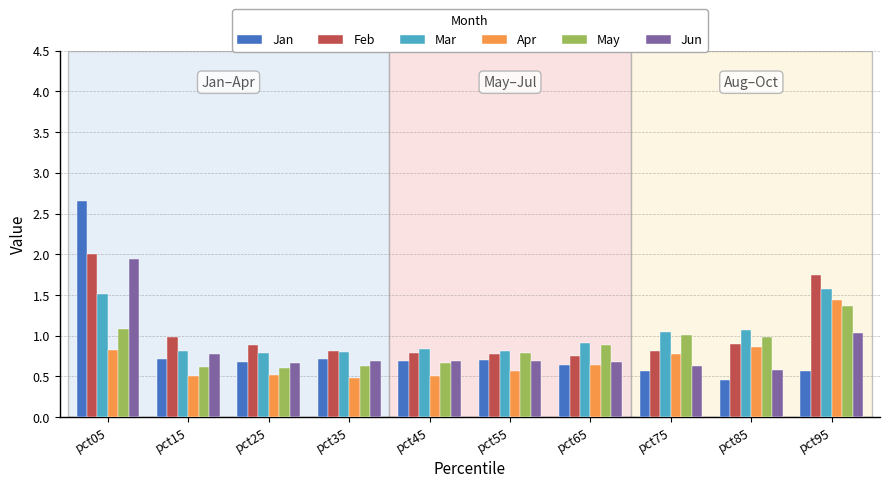

List the series in order of their peak value, highest first.

Jan, Feb, Jun, Mar, Apr, May